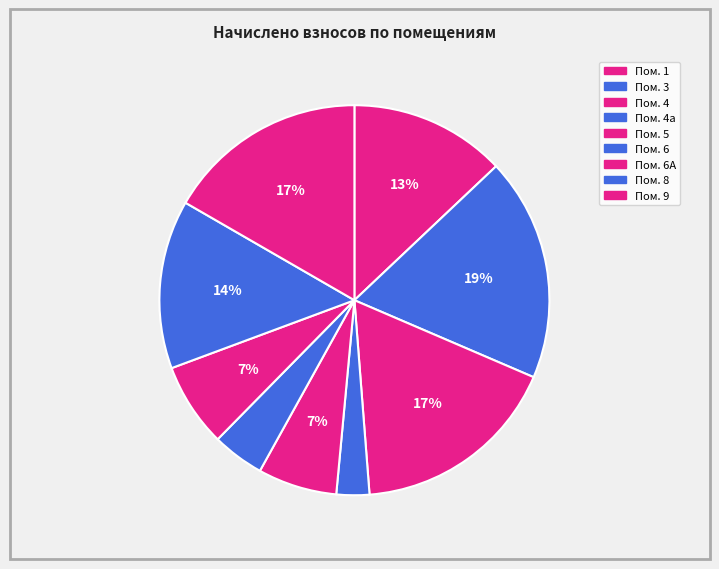

How many segments does this pie chart have?

9